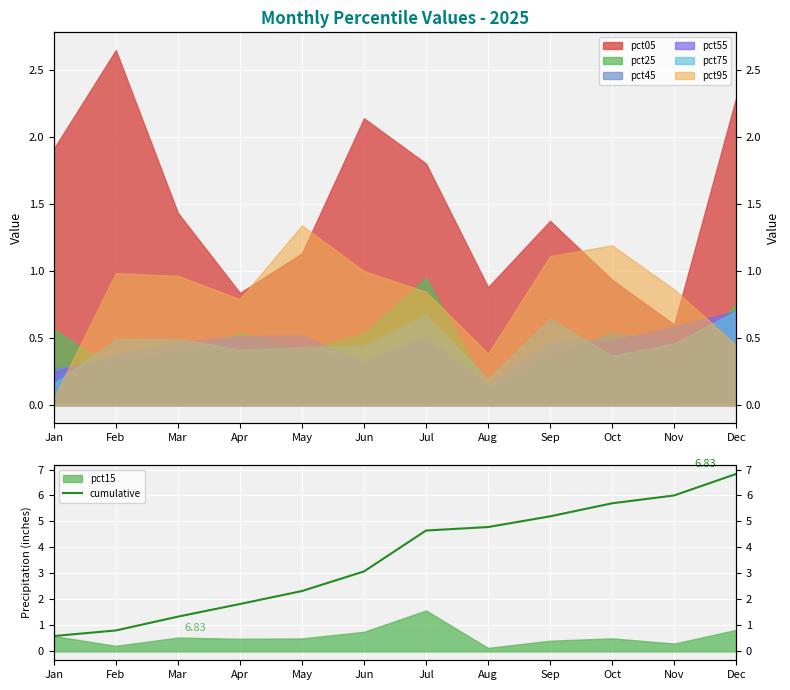

Approximately how many times larger is the value at Aug compared to Sep?

0.9